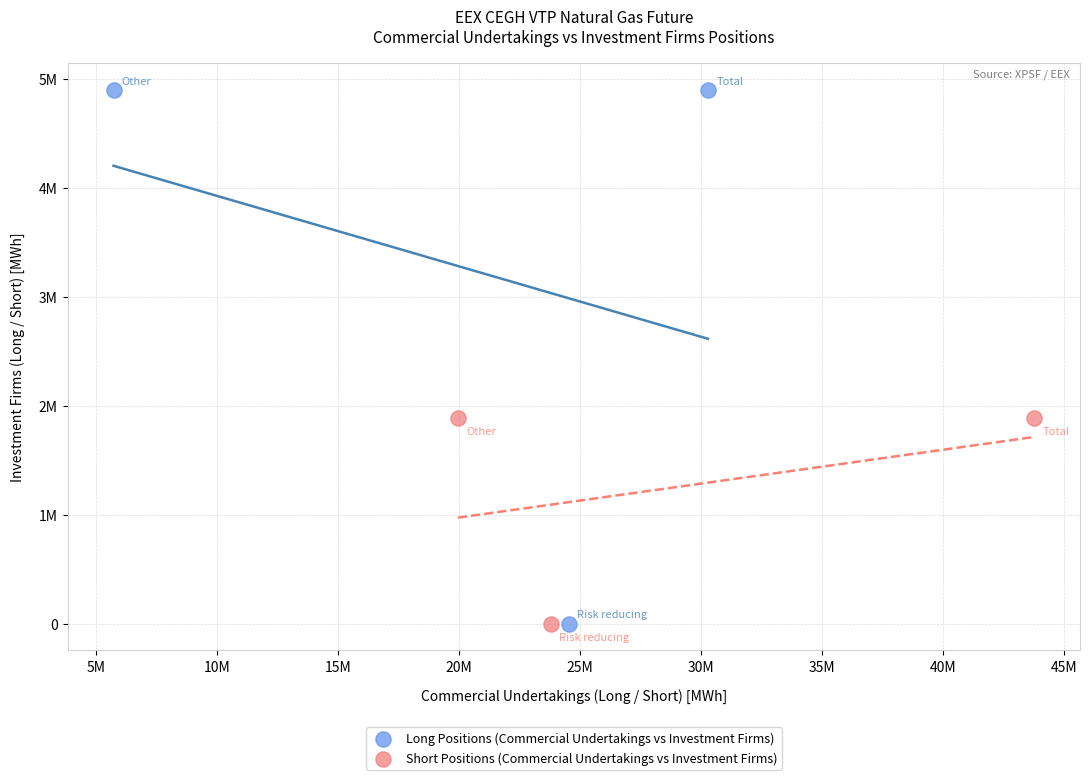

Which series contains the highest Y value?

Long Positions (Commercial Undertakings vs Investment Firms)